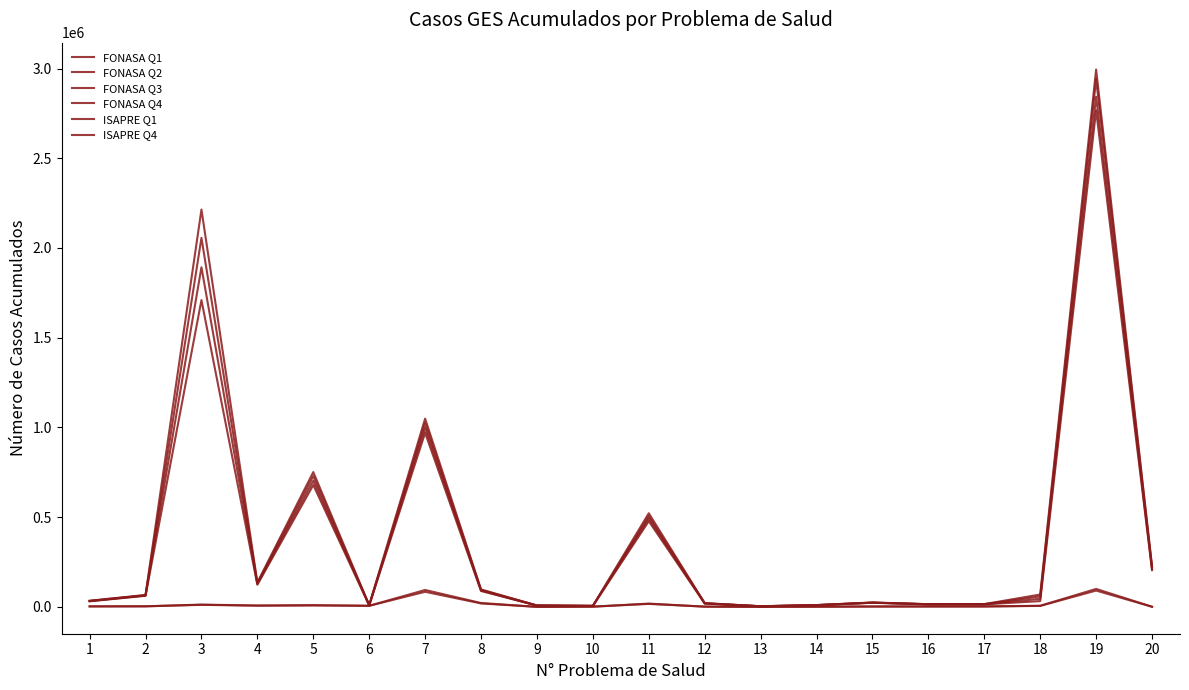

Is this an area chart (filled region under the line)?

No